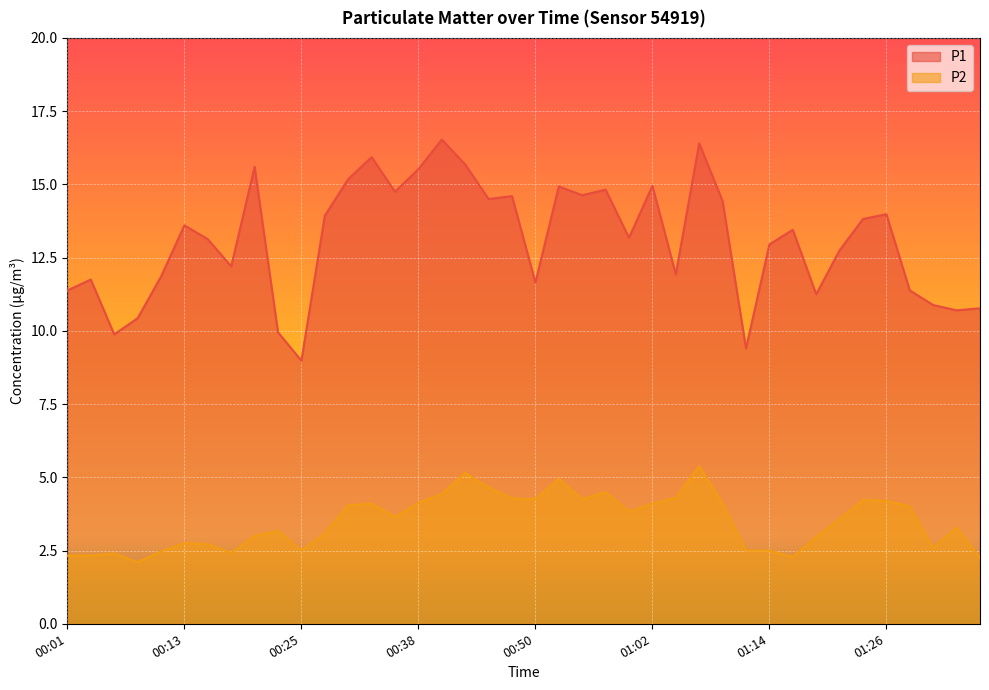

True or false: P1 and P2 intersect in this chart.

False